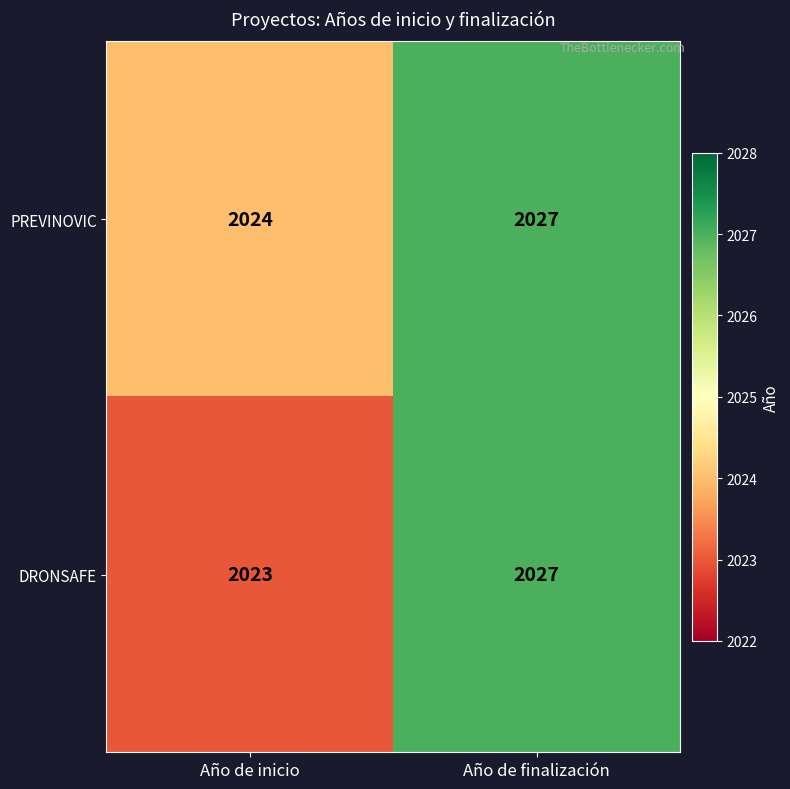

Reading right to left, transcribe all the data shown in this chart.

PREVINOVIC: Año de finalización=2027	Año de inicio=2024
DRONSAFE: Año de finalización=2027	Año de inicio=2023